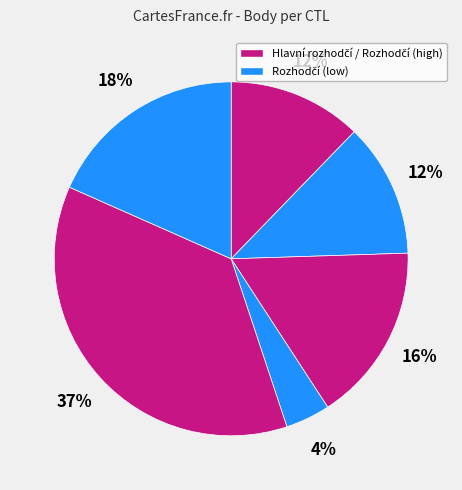

How many segments does this pie chart have?

6